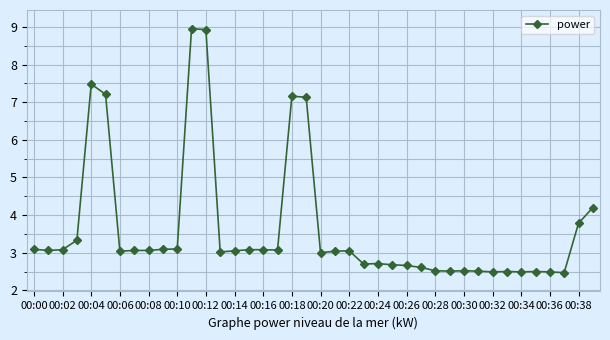

Count the number of data series in this chart.

1